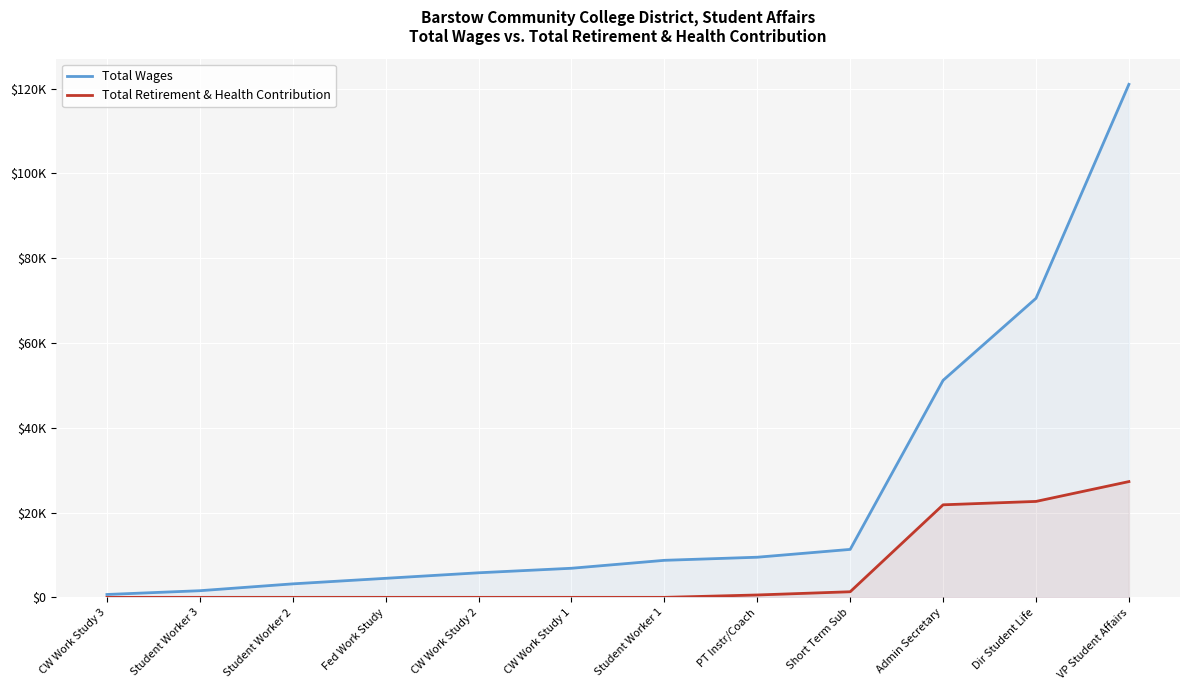

Rank the series by their maximum value, from highest to lowest.

Total Wages, Total Retirement & Health Contribution